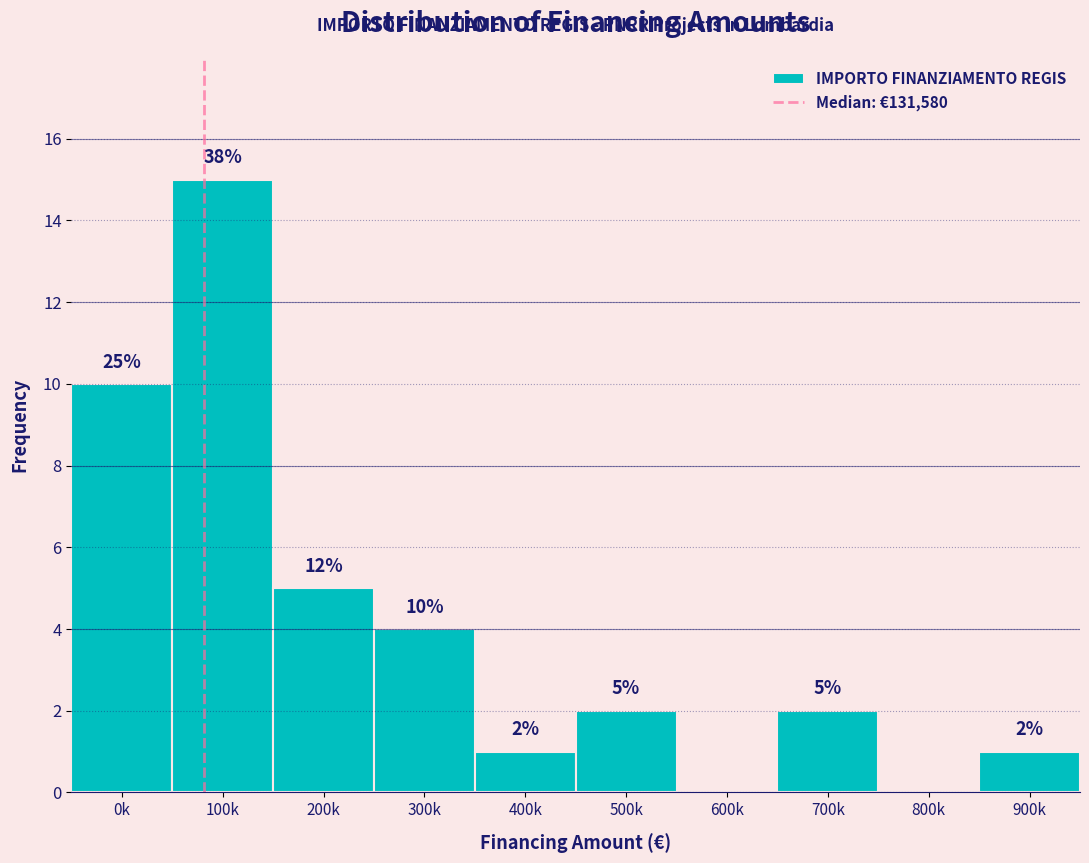

Reading right to left, transcribe all the data shown in this chart.

900k=1	800k=0	700k=2	600k=0	500k=2	400k=1	300k=4	200k=5	100k=15	0k=10